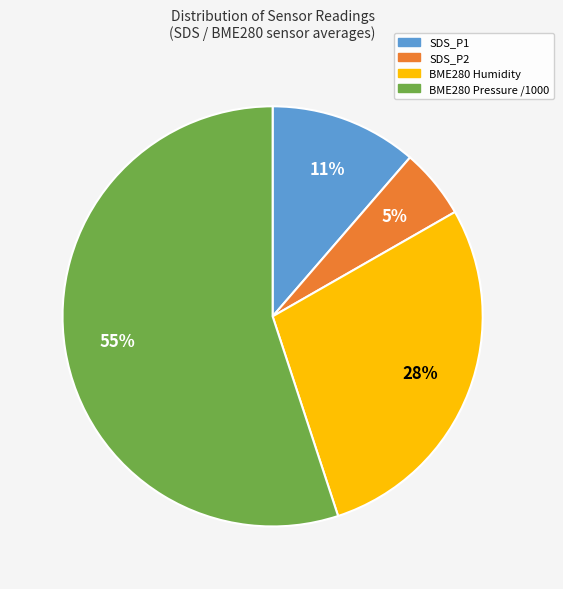

How many segments does this pie chart have?

4